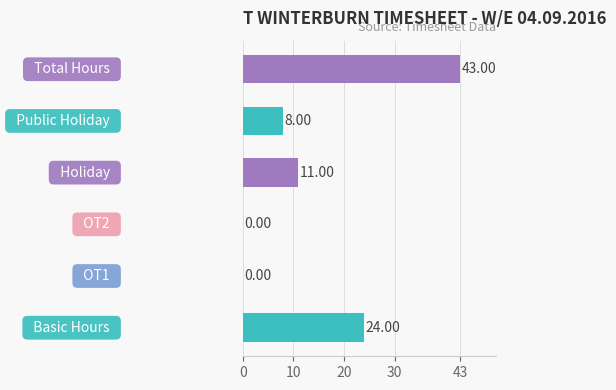

How many positive values are there?

4